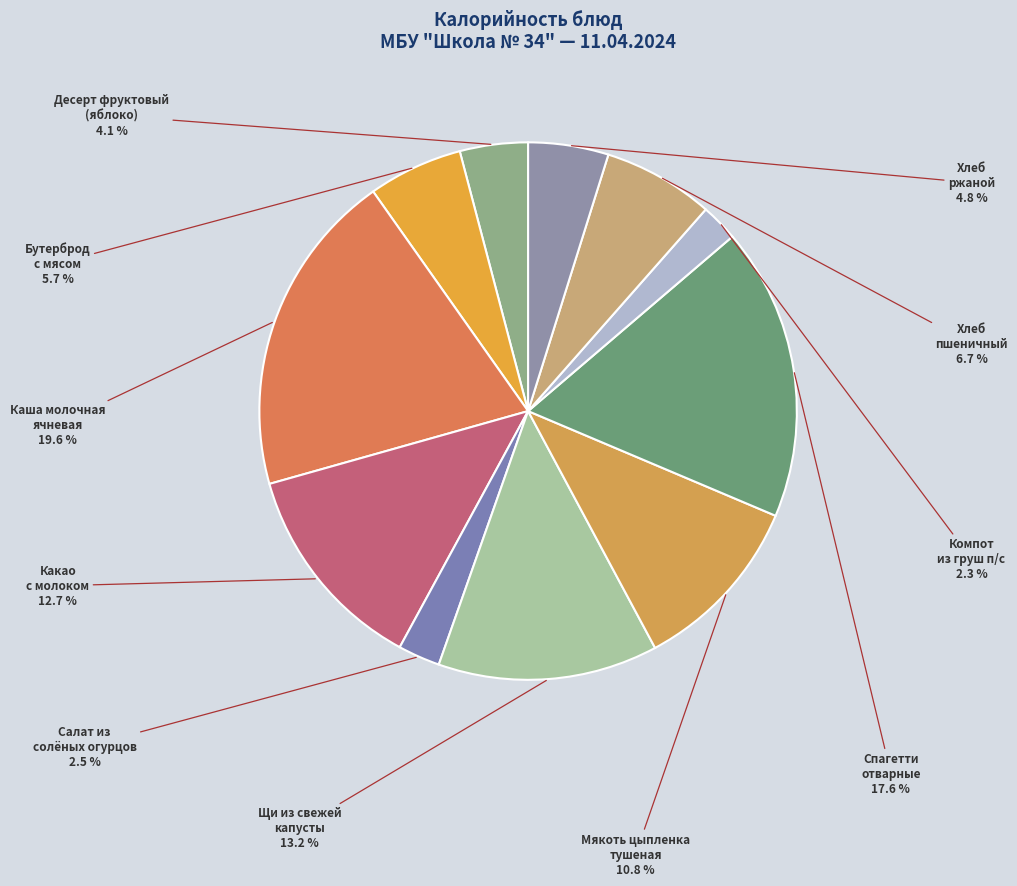

Count the number of slices in the pie.

11